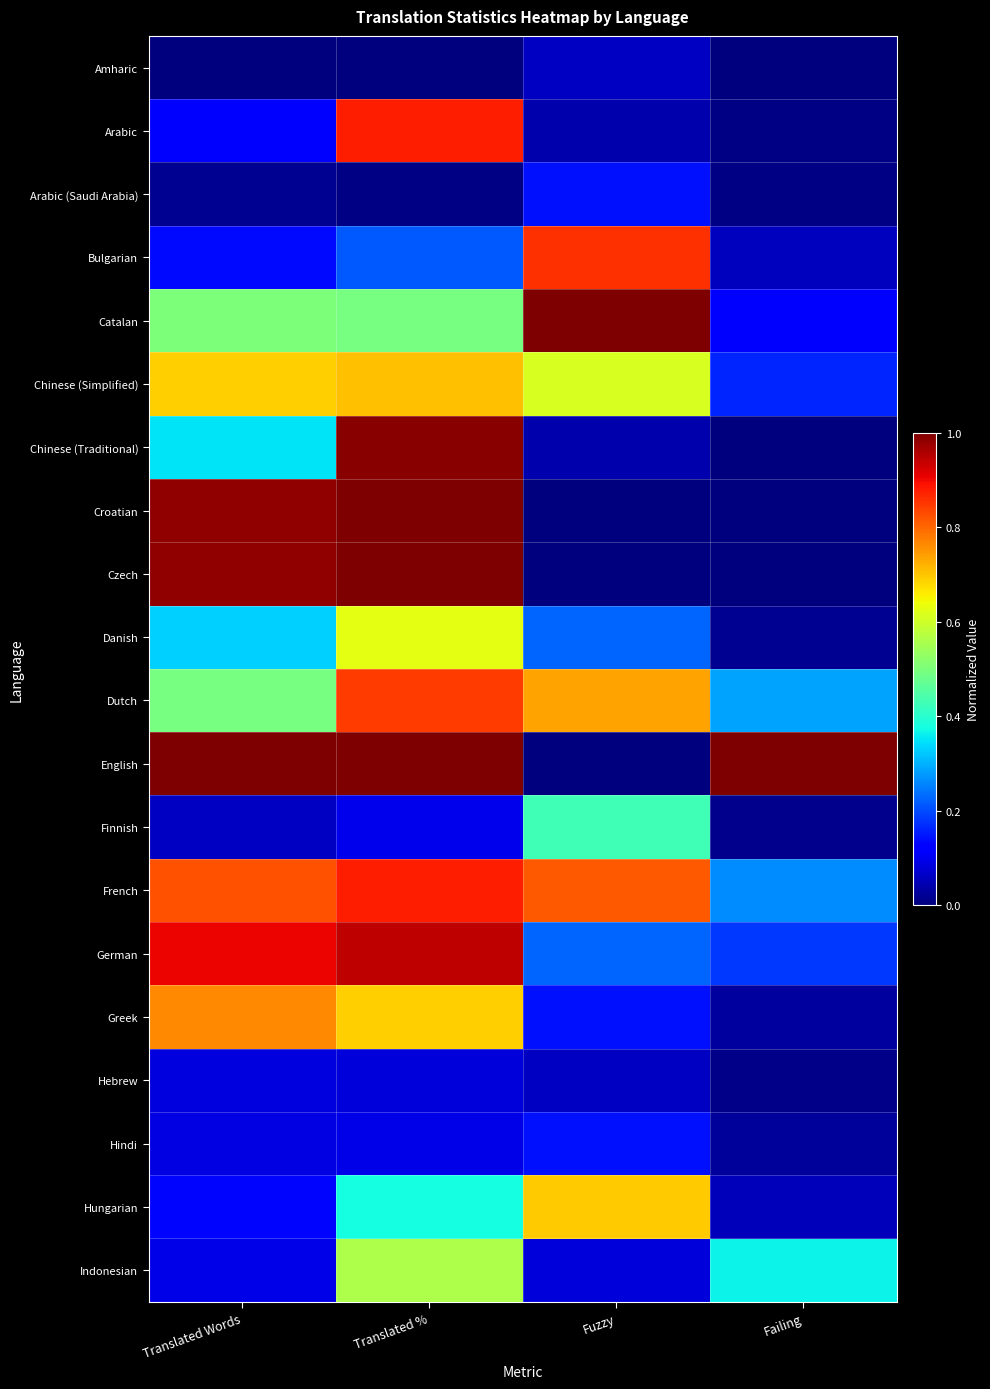

At which category is the sum across all series the highest?

Translated %